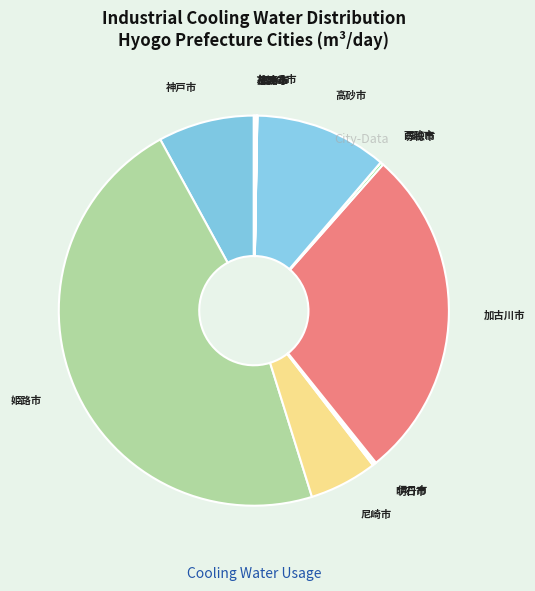

Is there any slice that represents more than half of the pie?

No